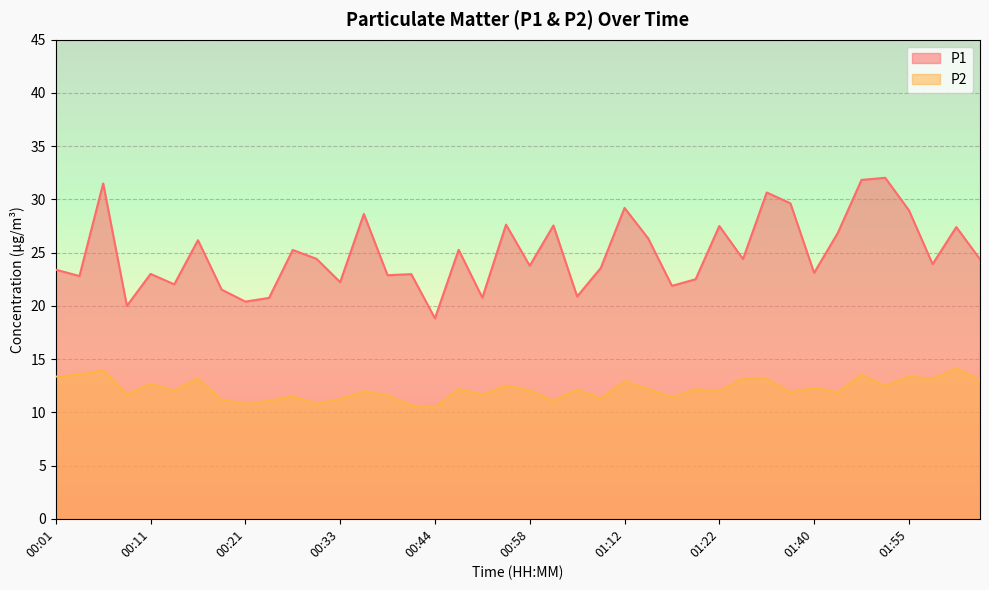

In P1, how many points are lower than both neighbors (excluding endpoints)?

14